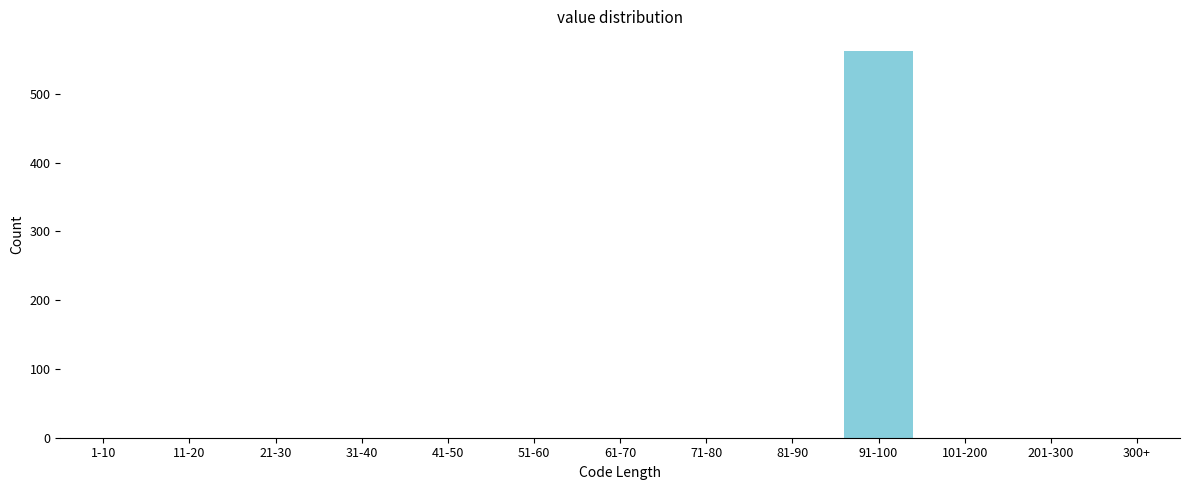

Reading left to right, transcribe all the data shown in this chart.

1-10=0	11-20=0	21-30=0	31-40=0	41-50=0	51-60=0	61-70=0	71-80=0	81-90=0	91-100=563	101-200=0	201-300=0	300+=0